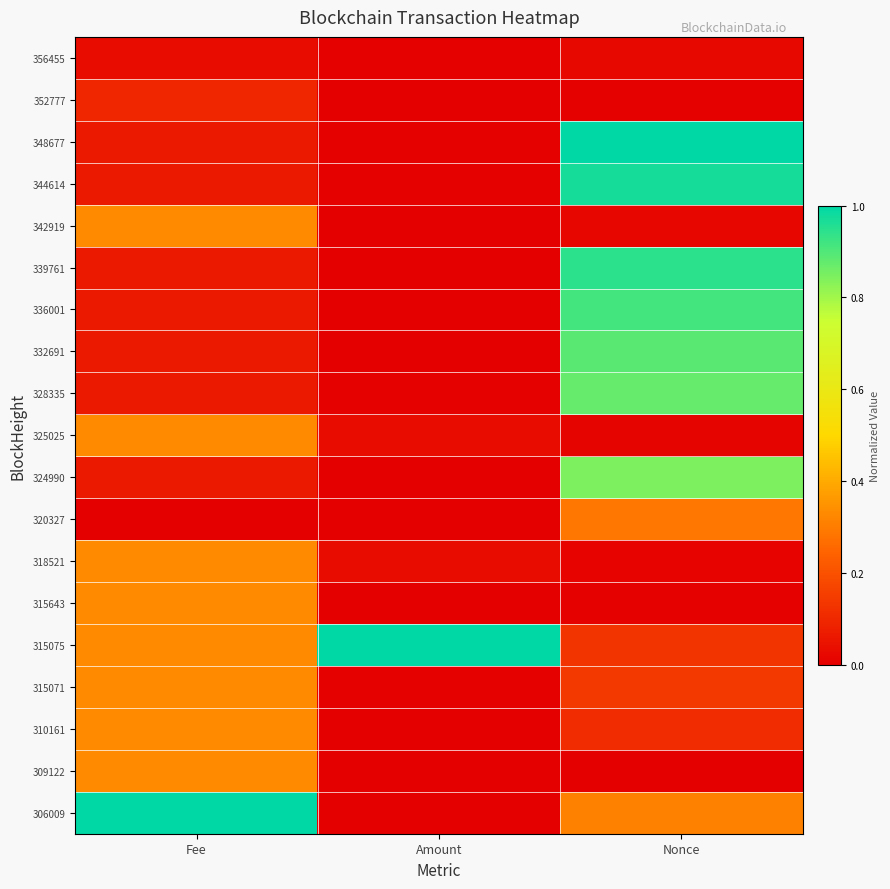

What is the difference between the highest and lowest values at Fee?

1.0